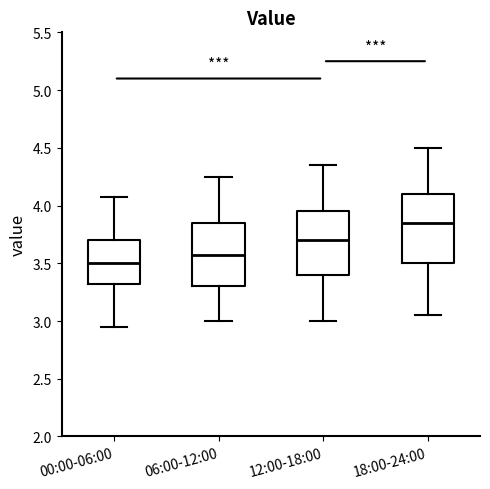

Where is the upper edge of the box for 00:00-06:00 on the y-axis? The values are not printed on the chart, so give them approximately, as read against the axis.

3.70